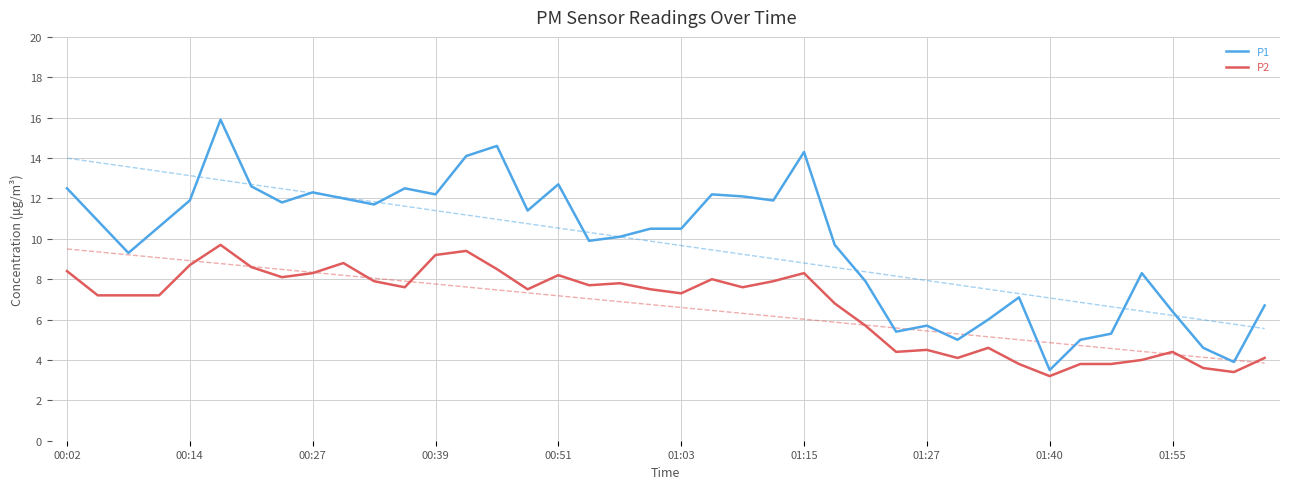

The P1 series shows 5.6 at 01:40. True or false?

False